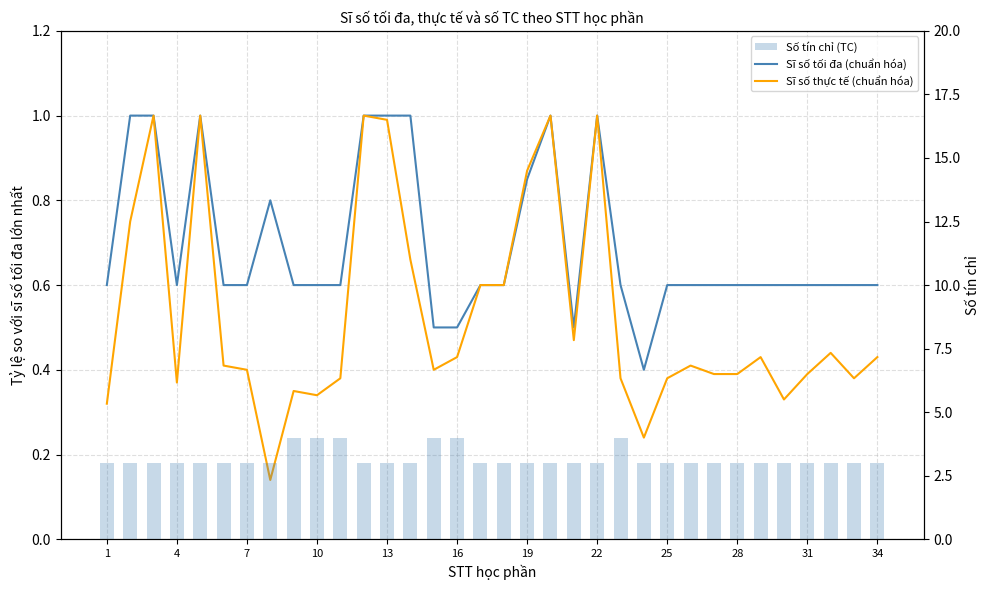

What is the value of the Sĩ số thực tế (chuẩn hóa) bar at the 22nd from the left?

1.0